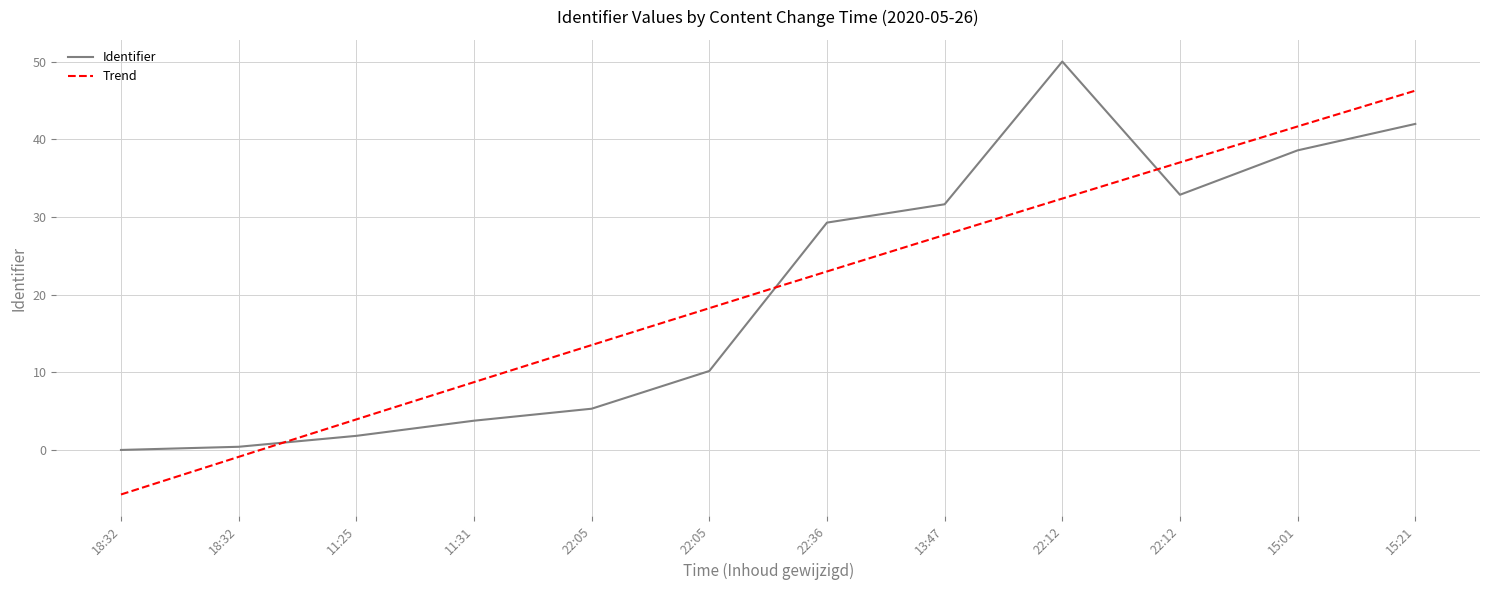

How many lines are shown in the chart?

1